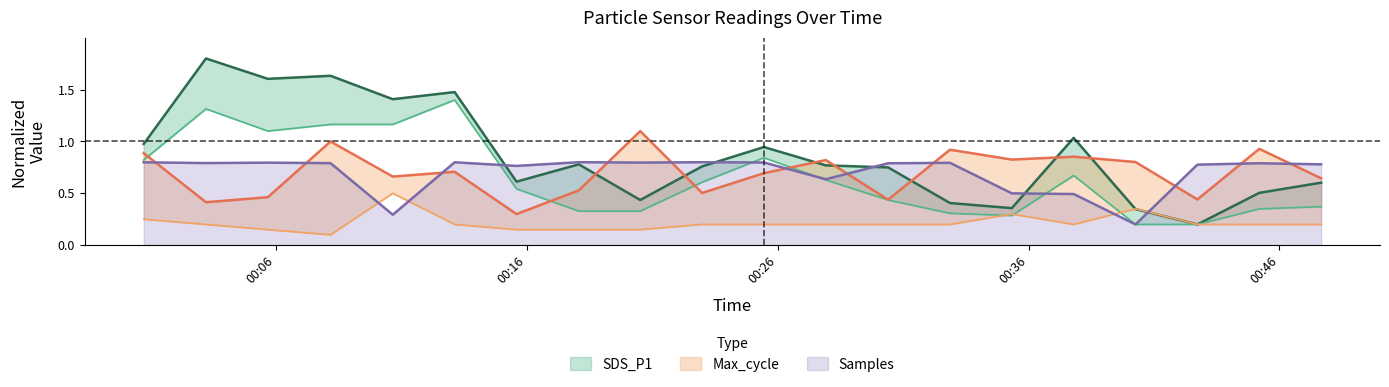

Count the Samples values in the range 0 to 1.

20